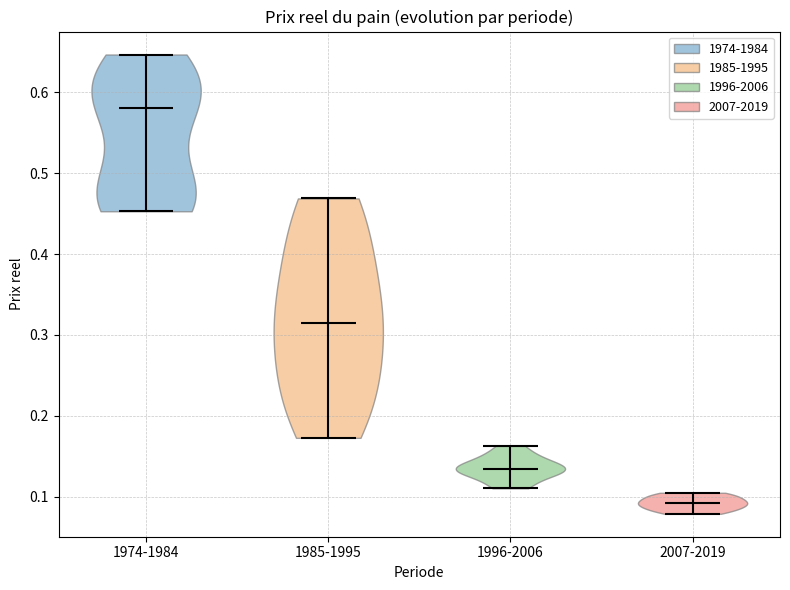

Which violin has the lowest median line?

2007-2019